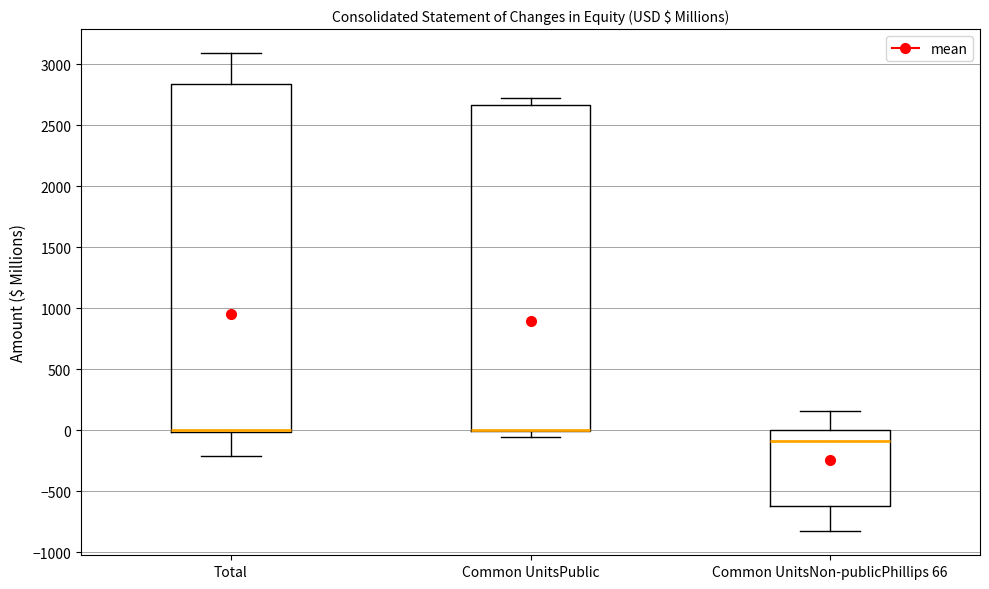

Reading left to right, transcribe this box plot: for each box, give where its median line is, the range the box spans, and where its two whiskers end, as read against the y-axis. The values are not printed on the chart, so give them approximately, as read against the axis.

Total: median 0 (drawn on the box's lower edge), box 0 to 2850, whiskers -200 to 3100
Common UnitsPublic: median 0 (drawn on the box's lower edge), box 0 to 2650, whiskers -50 to 2700
Common UnitsNon-publicPhillips 66: median -100, box -600 to 0, whiskers -850 to 150